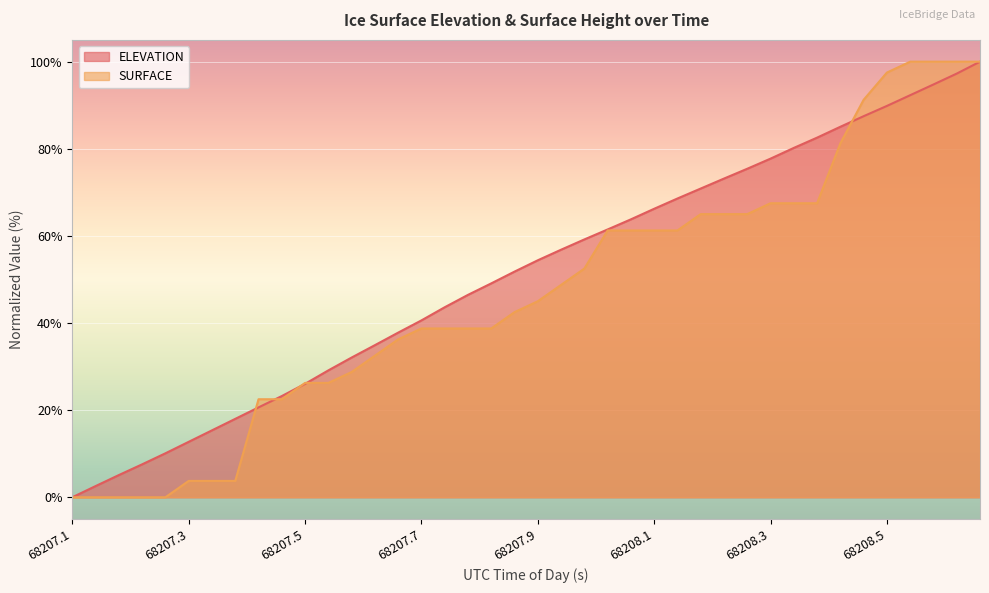

How many positive values does the ELEVATION series have?

39